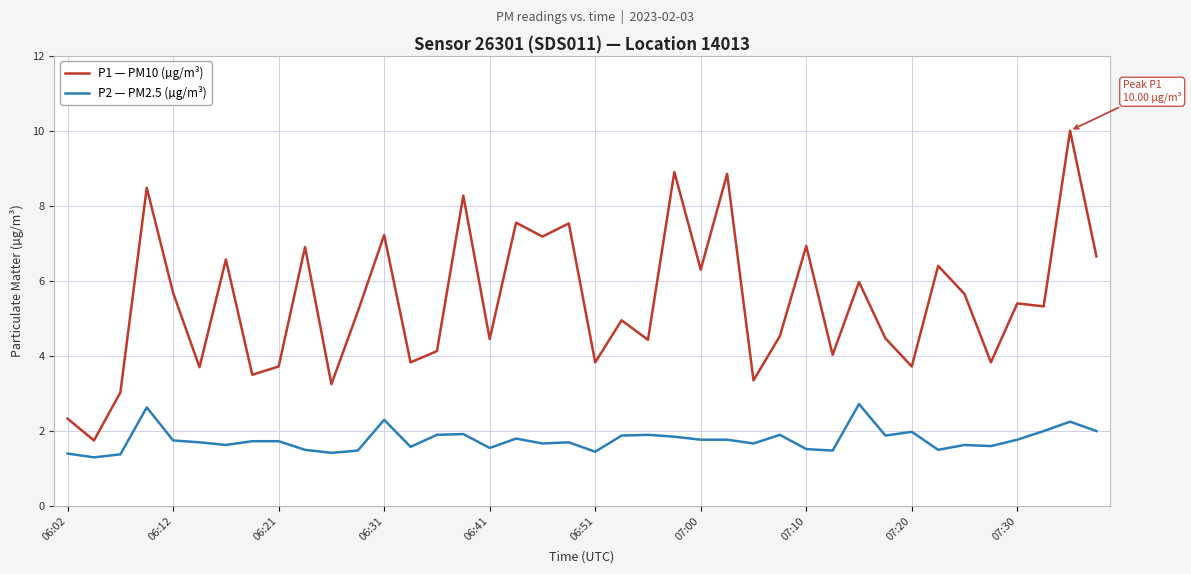

True or false: P2 — PM2.5 (µg/m³) and P1 — PM10 (µg/m³) cross at least once.

False